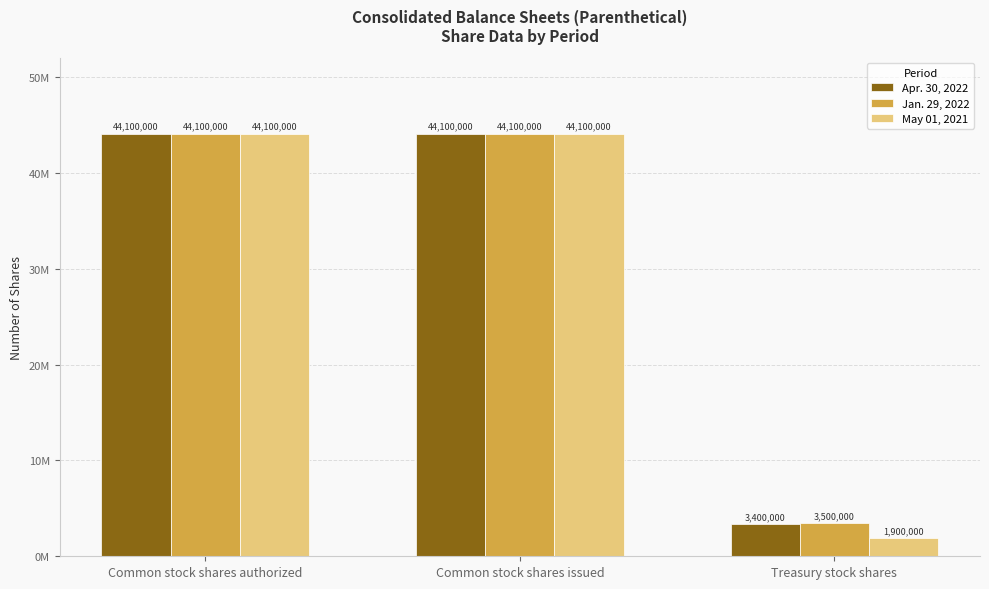

Is it true that Apr. 30, 2022 equals 12296489 at Common stock shares issued?

False